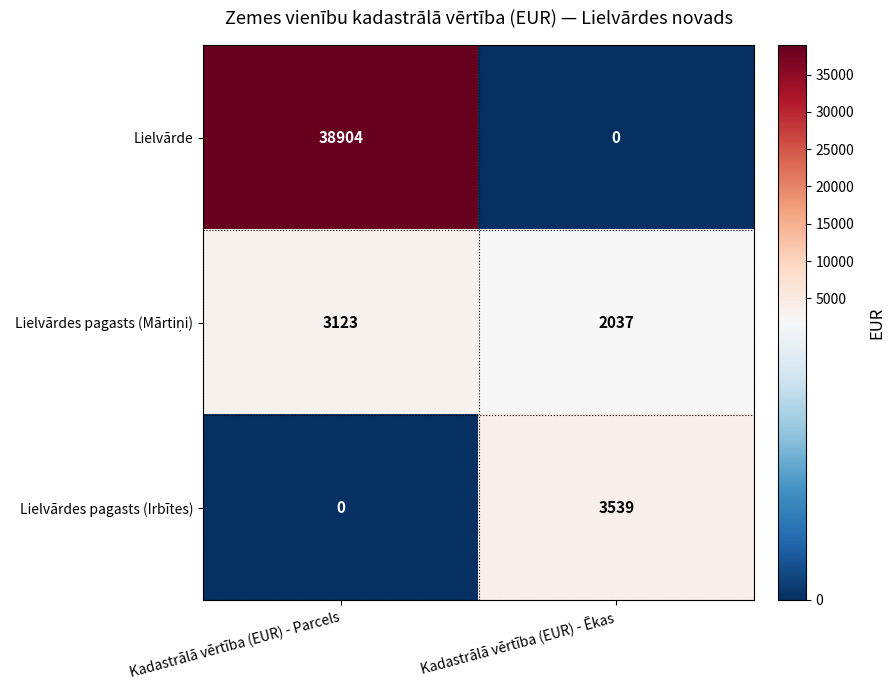

List the labels in order of Lielvārde value, largest first.

Kadastrālā vērtība (EUR) - Parcels, Kadastrālā vērtība (EUR) - Ēkas